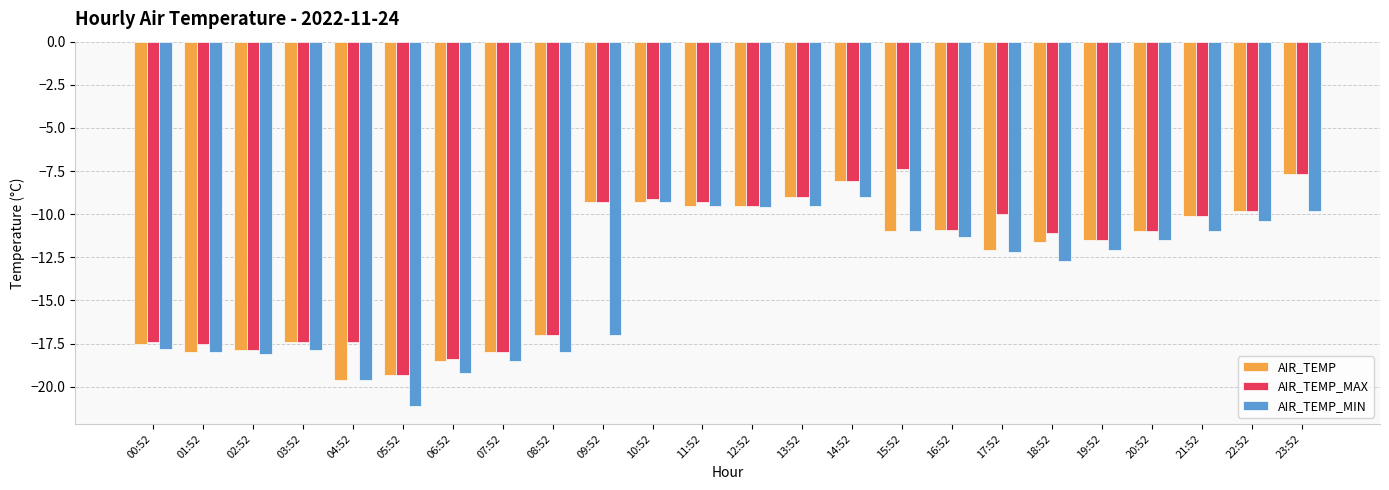

What is the minimum value for AIR_TEMP_MIN?

-21.1